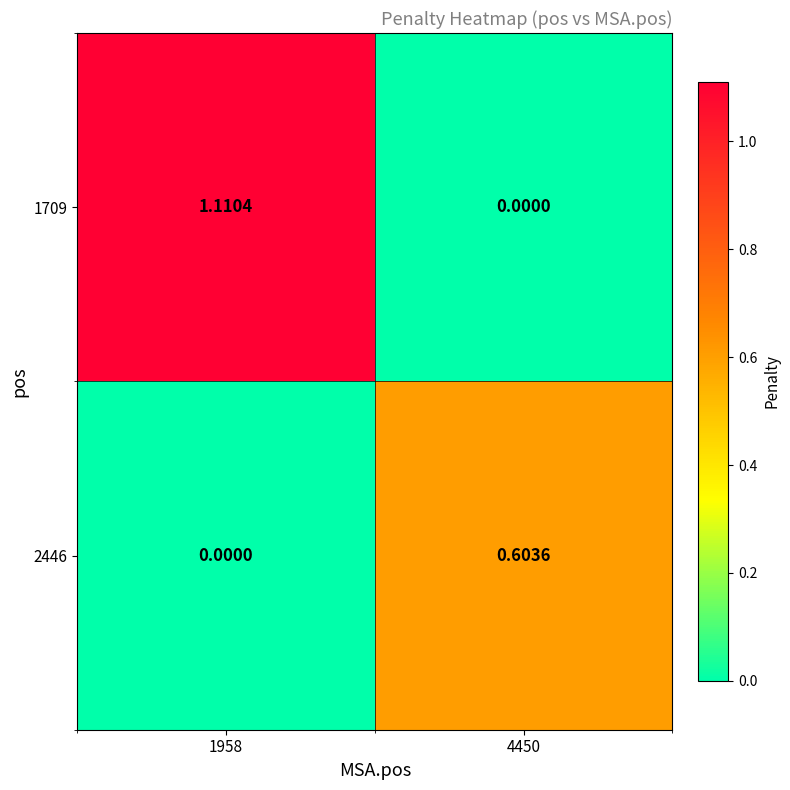

Is the value of 1709 at 4450 greater than the value of 2446 at 4450?

No